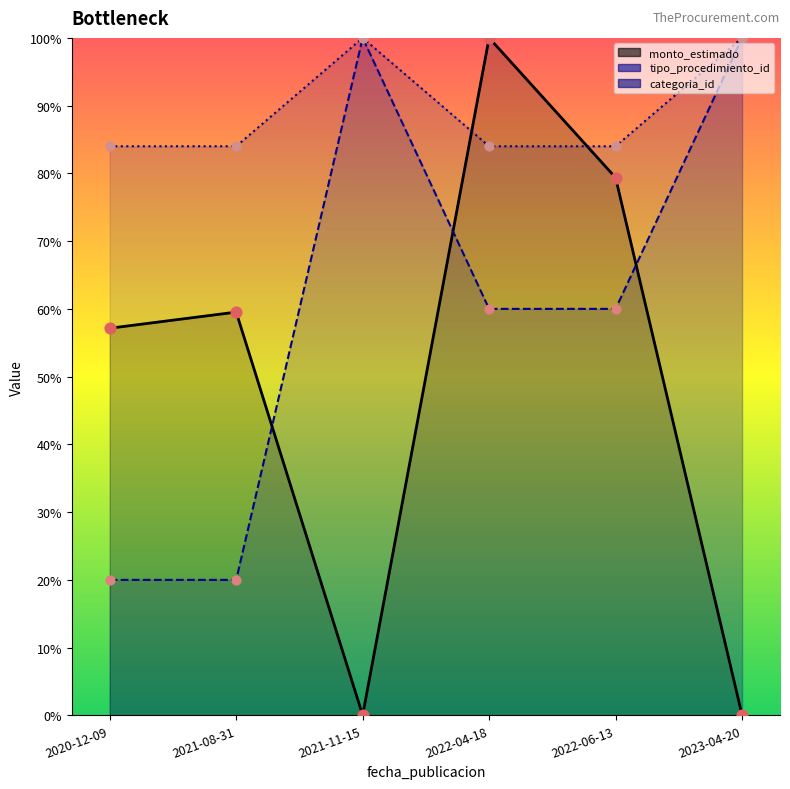

At which category is the sum across all series the highest?

2022-04-18